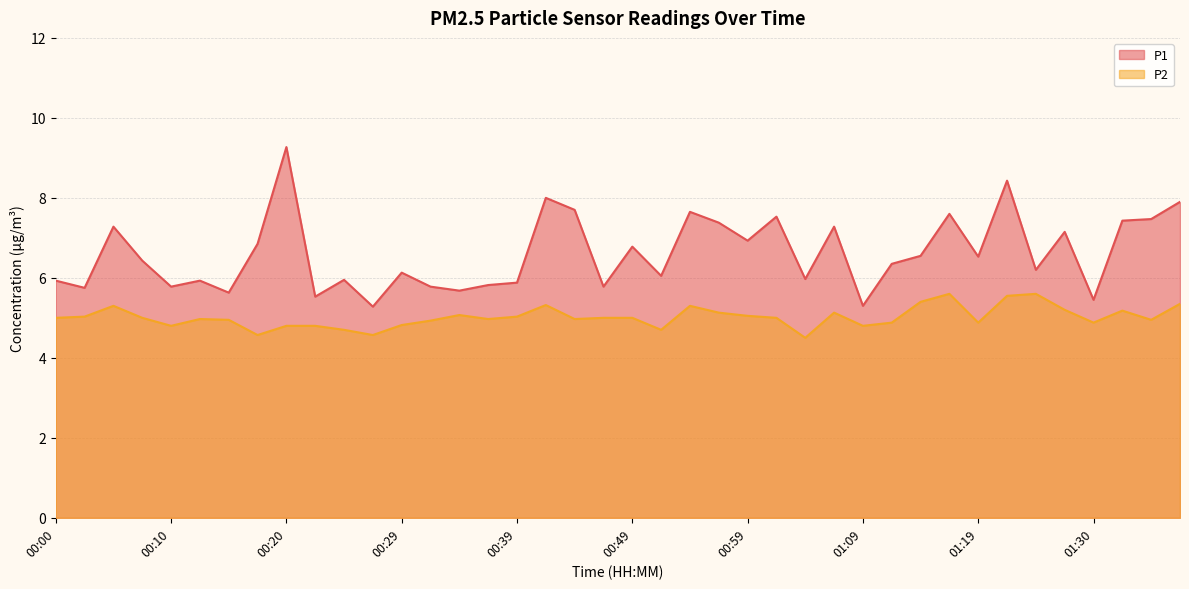

How many values in the P1 series are below 6?

16